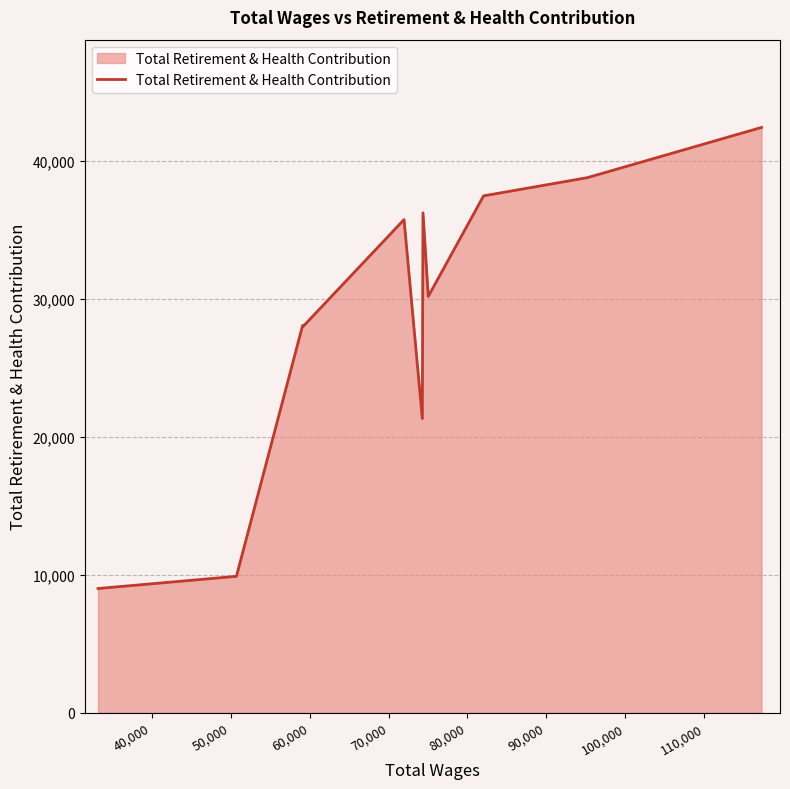

What is the maximum value shown in the chart?

42397